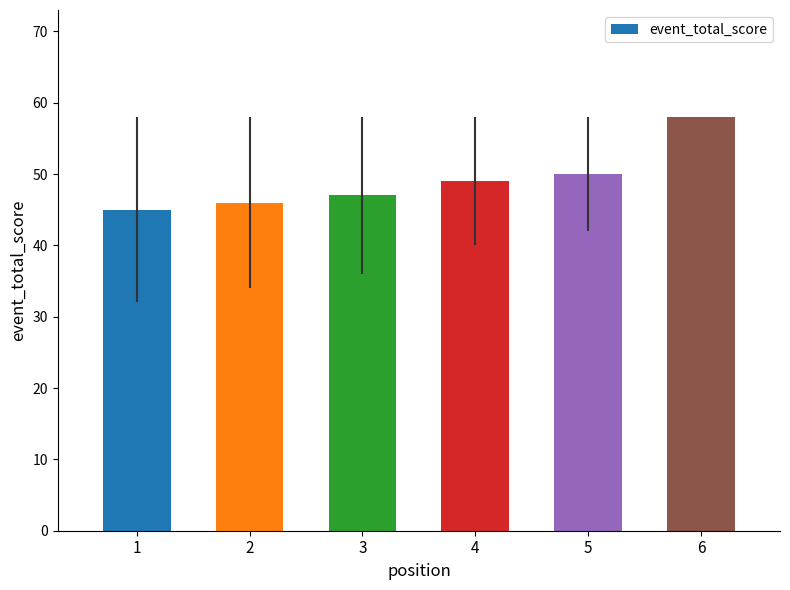

How many distinct data groups are displayed?

1